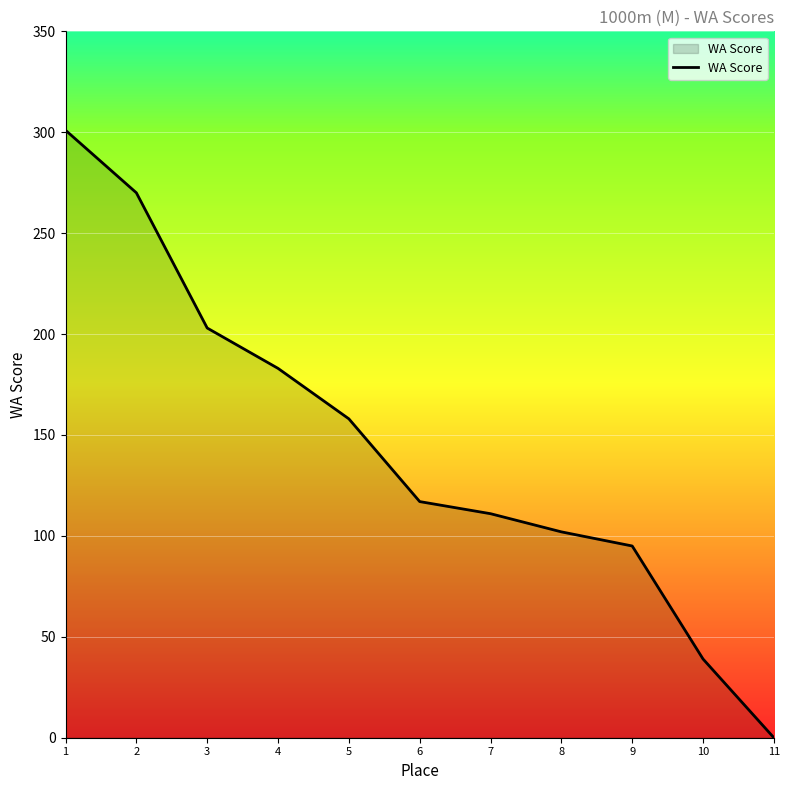

Reading left to right, extract all data points from this chart.

301	270	203	183	158	117	111	102	95	39	0